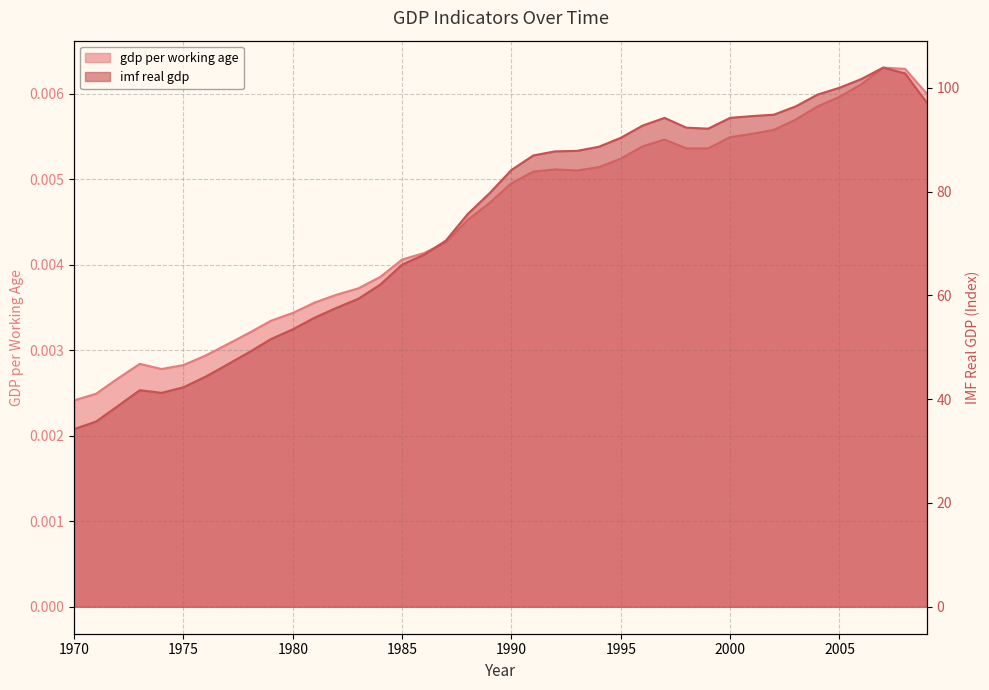

What is the difference between the imf real gdp values at 2009 and 1983?

37.7